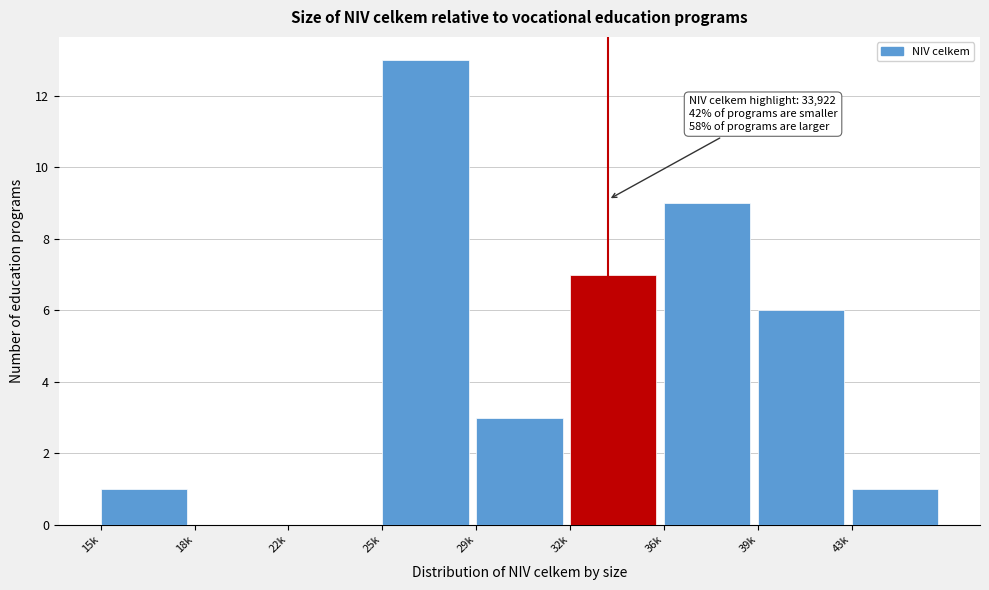

Reading left to right, extract all data points from this chart.

15k=1	18k=0	22k=0	25k=13	29k=3	32k=7	36k=9	39k=6	43k=1